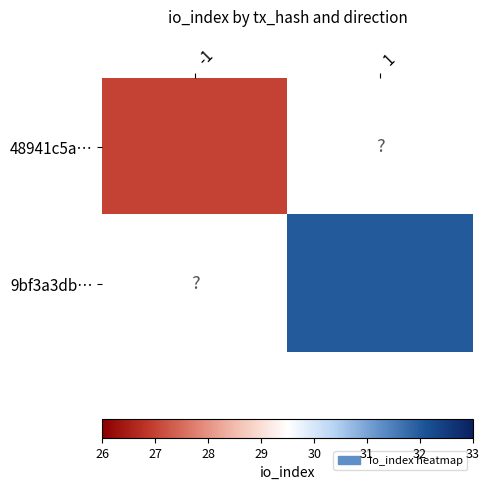

Which series has the widest spread of values?

48941c5a…